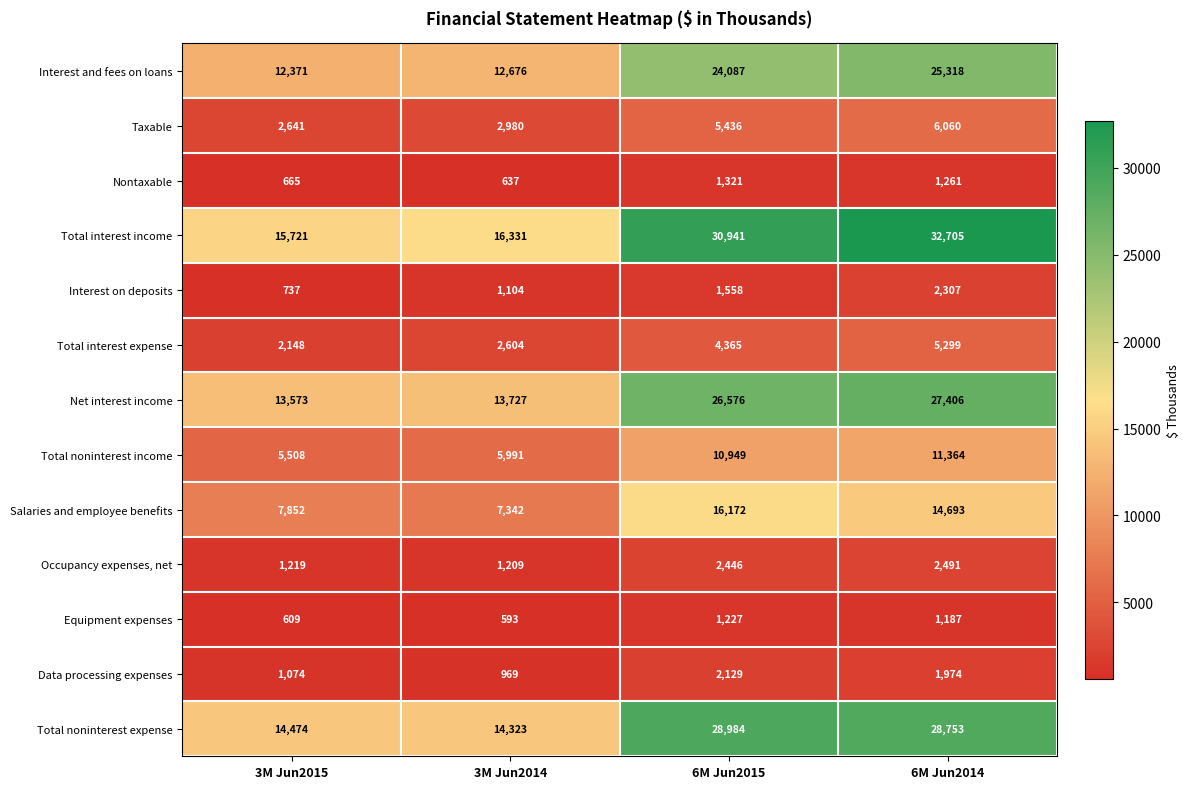

Rank the series by their maximum value, from lowest to highest.

Equipment expenses, Nontaxable, Data processing expenses, Interest on deposits, Occupancy expenses, net, Total interest expense, Taxable, Total noninterest income, Salaries and employee benefits, Interest and fees on loans, Net interest income, Total noninterest expense, Total interest income